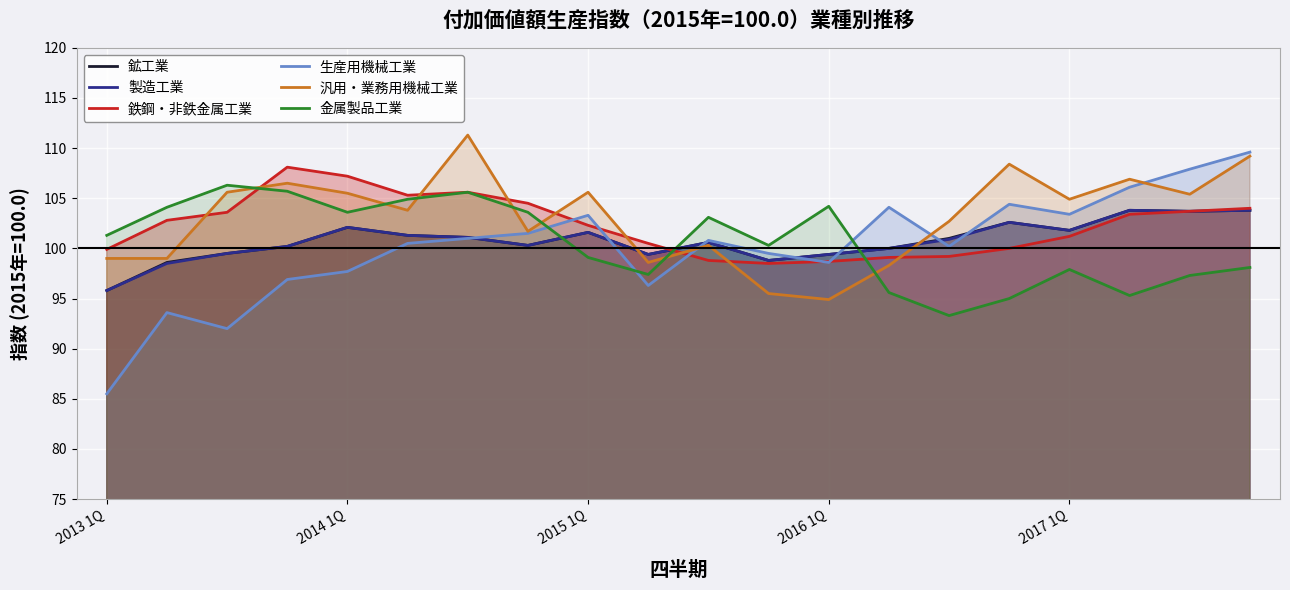

Which series has the widest spread of values?

生産用機械工業